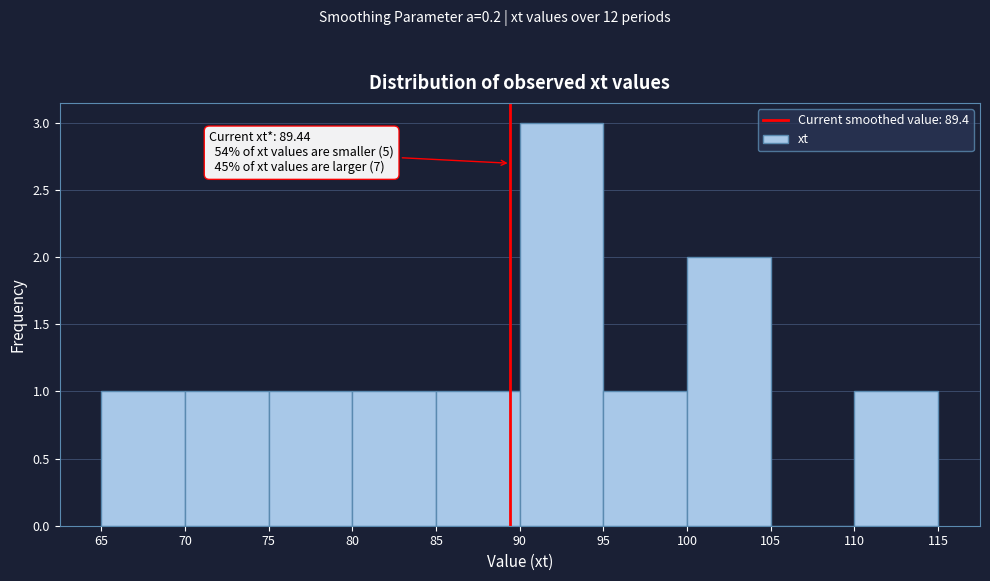

Which range on the x-axis has the tallest bar?

90 to 95